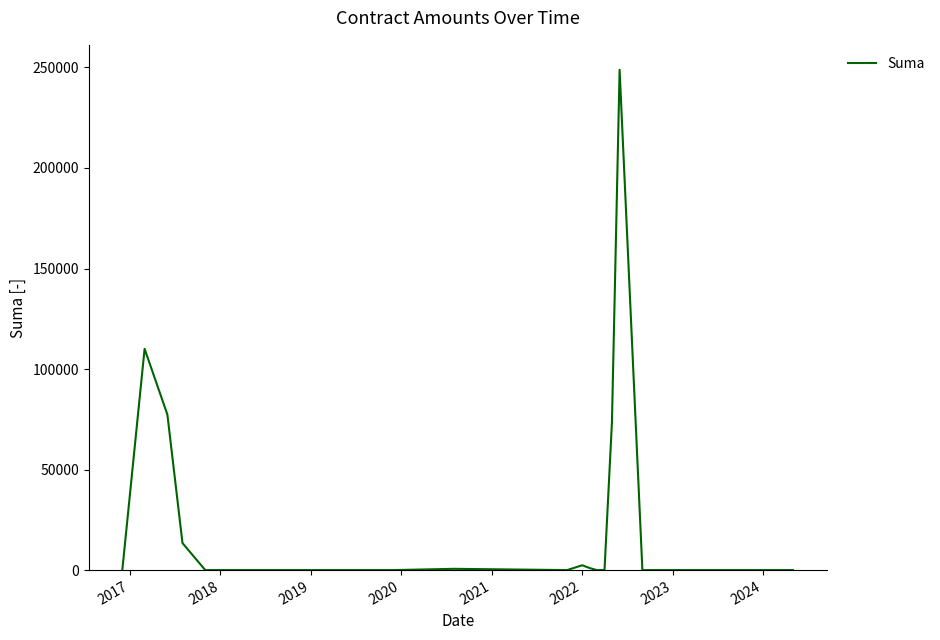

What is the difference between the second highest and minimum values?

110045.3